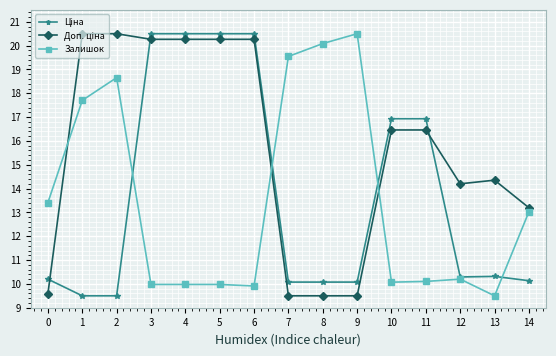

What is the approximate value of Залишок at 14?

13.0